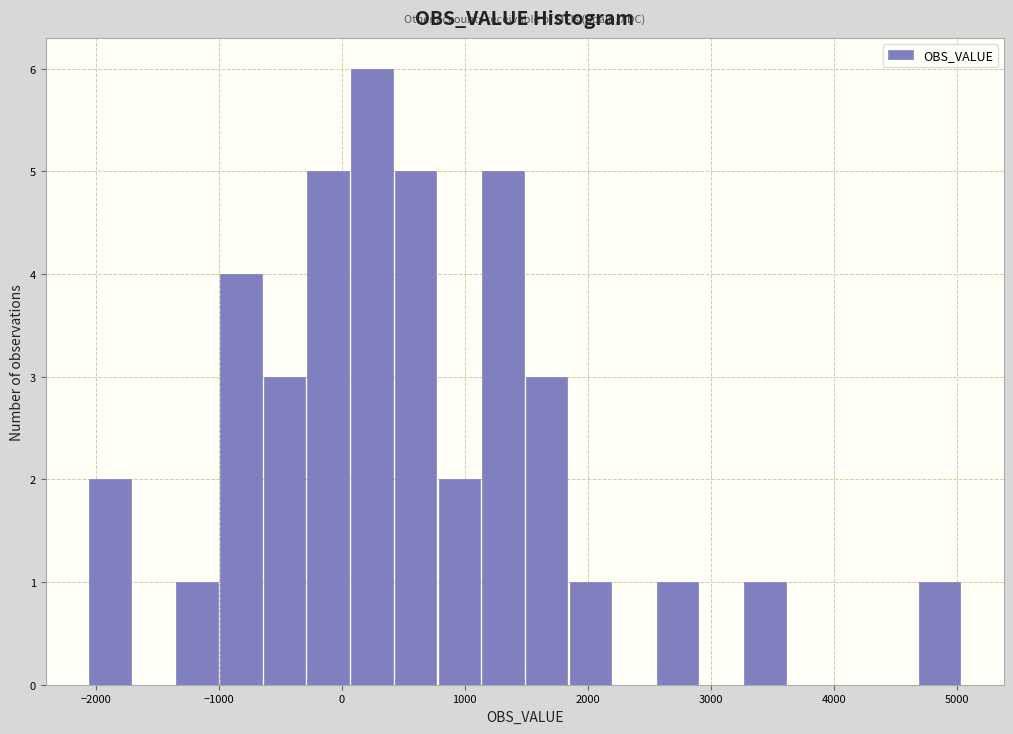

Read against the x-axis, roughly where is the centre of the tallest bar?

200